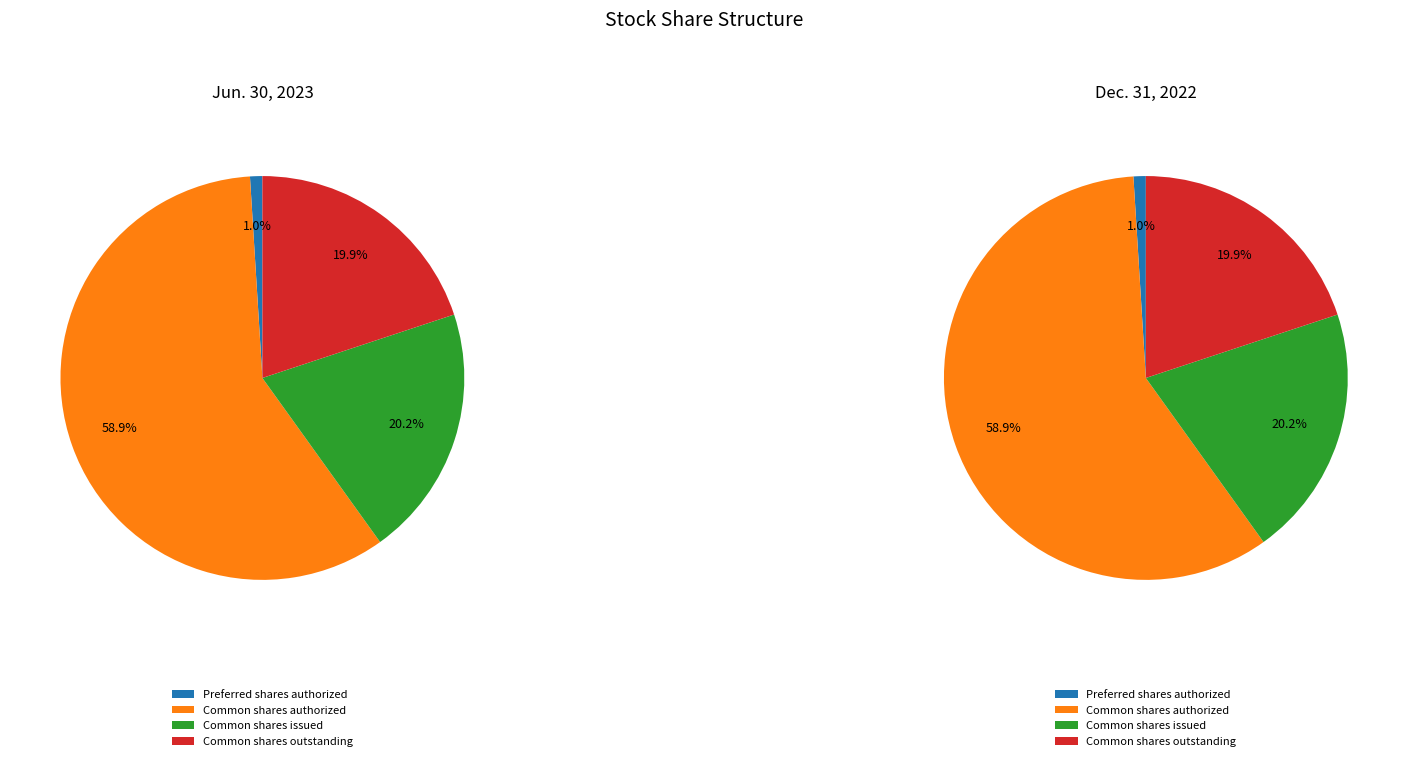

Which slice represents more than half of the pie?

Common shares authorized